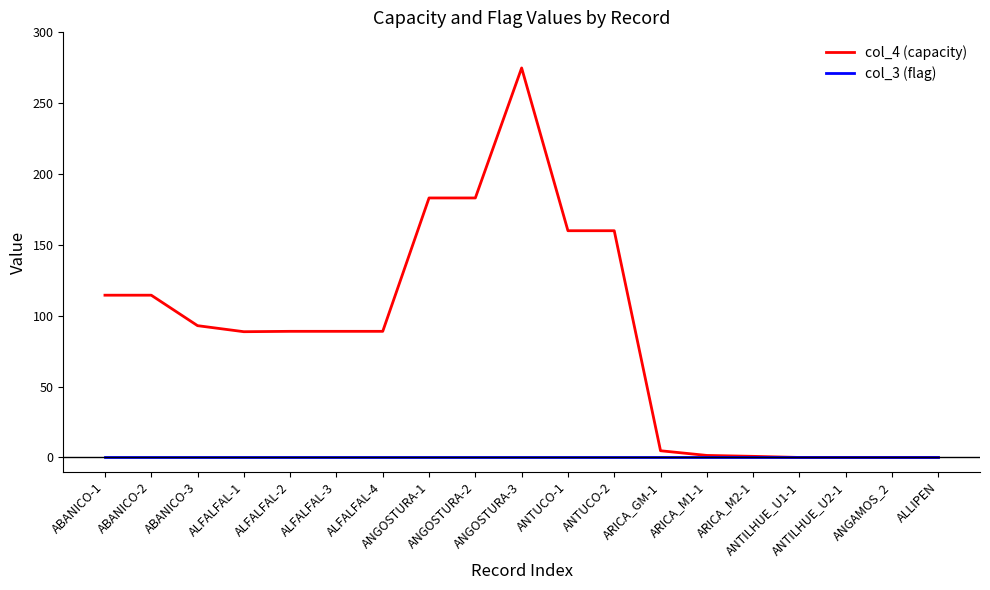

Rank the series by their maximum value, from lowest to highest.

col_3 (flag), col_4 (capacity)